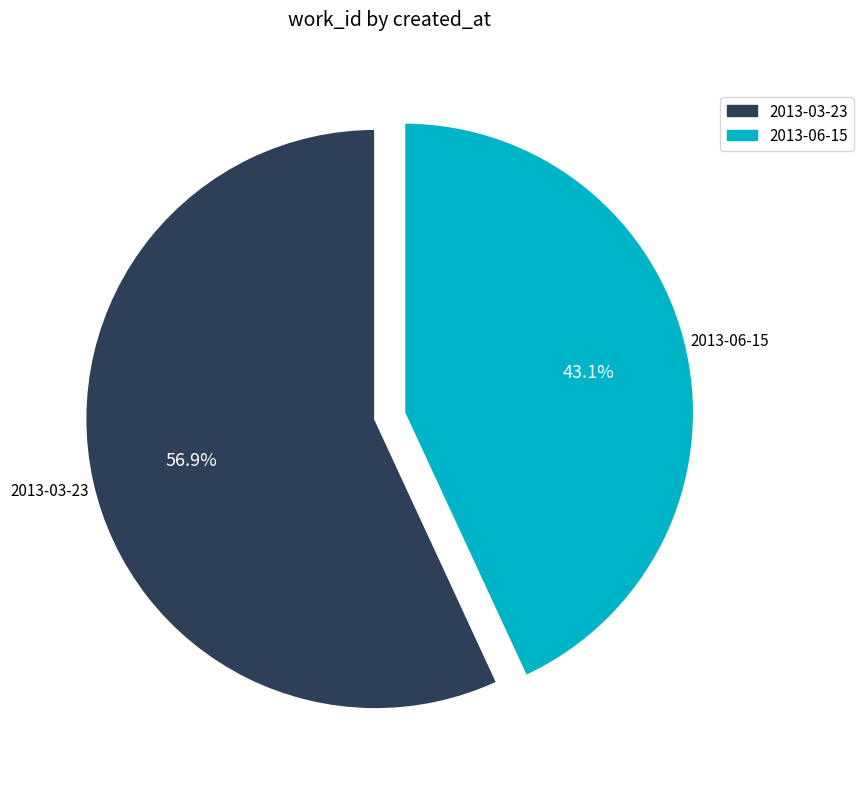

Count the number of slices in the pie.

2